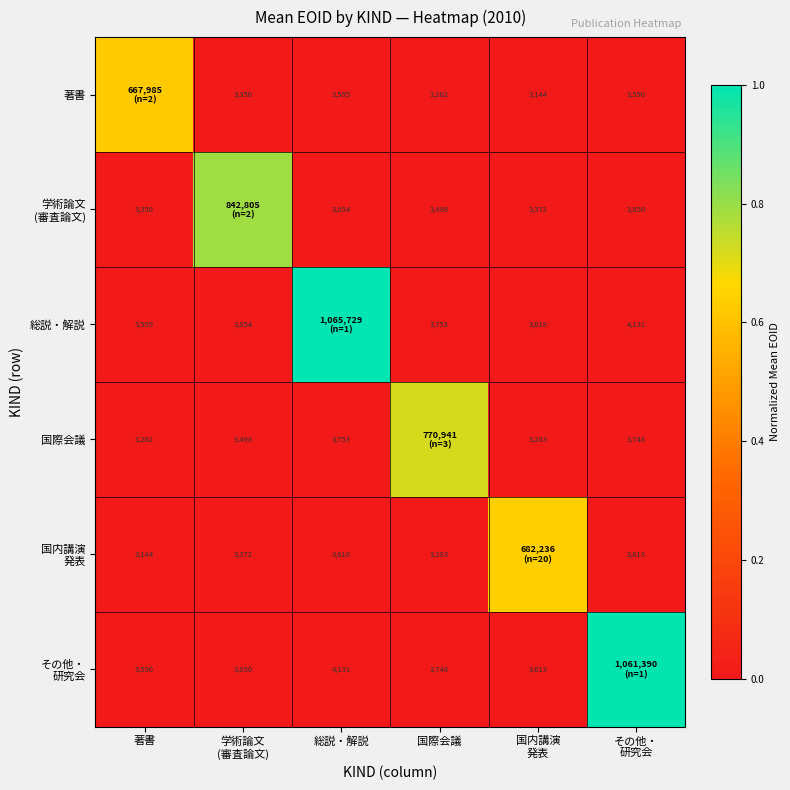

Which has a higher value, その他・
研究会 or 総説・解説?

総説・解説